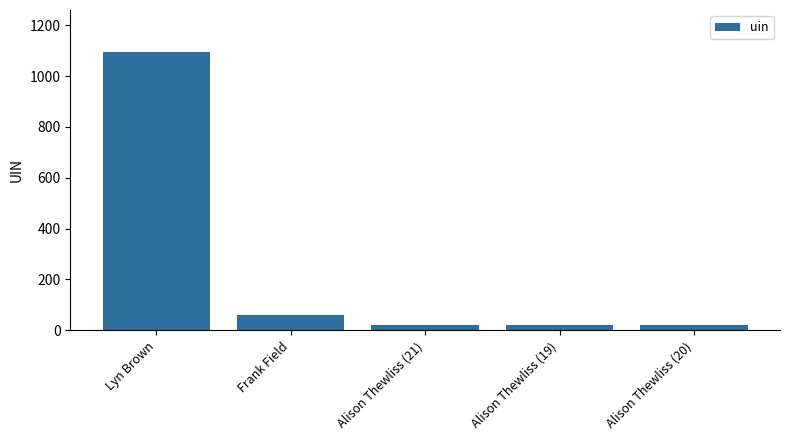

What is the value of the 2nd bar from the left?

59